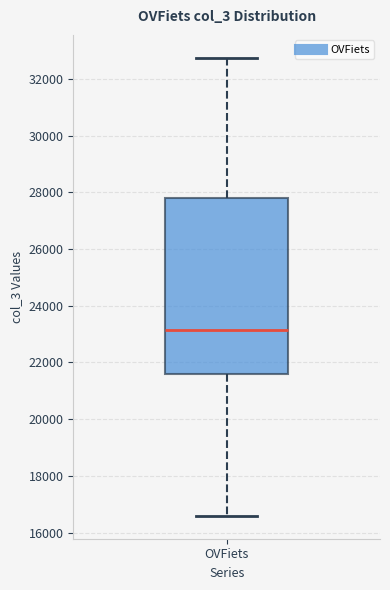

Read this box plot against the y-axis: the position of the median line, the range covered by the box, and the ends of both whiskers. The values are not printed on the chart, so give them approximately, as read against the axis.

median 23200, box 21600 to 27800, whiskers 16600 to 32800